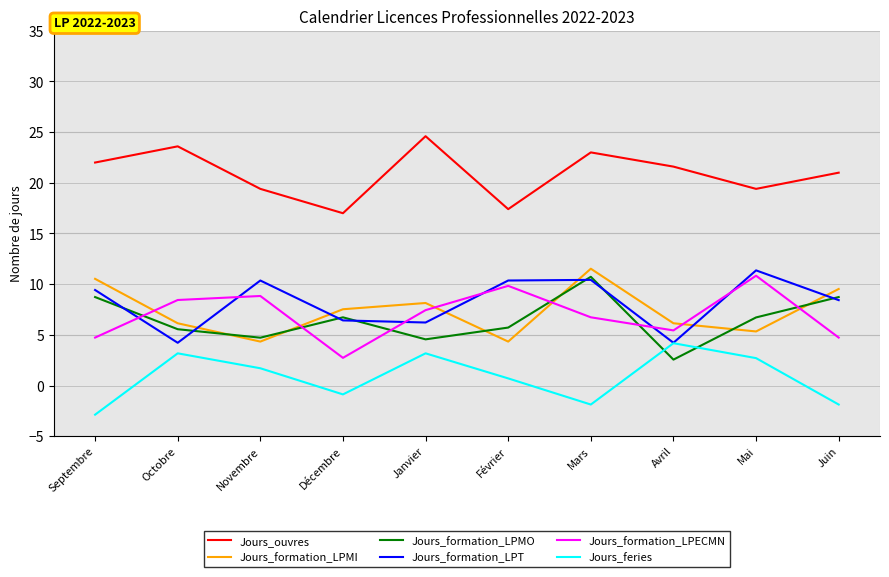

What is the difference between the second highest and second lowest values in the Jours_formation_LPECMN series?

5.1